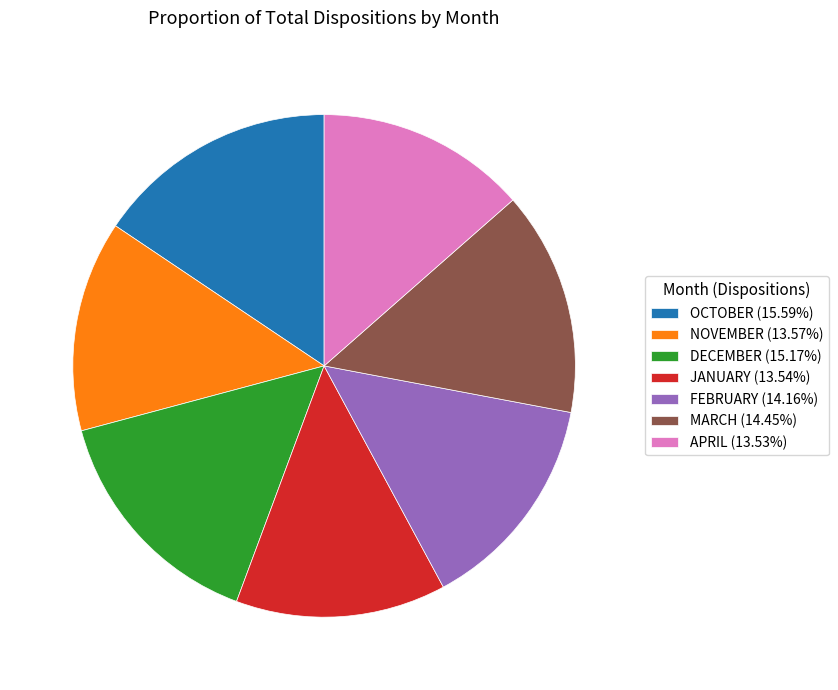

How many segments does this pie chart have?

7